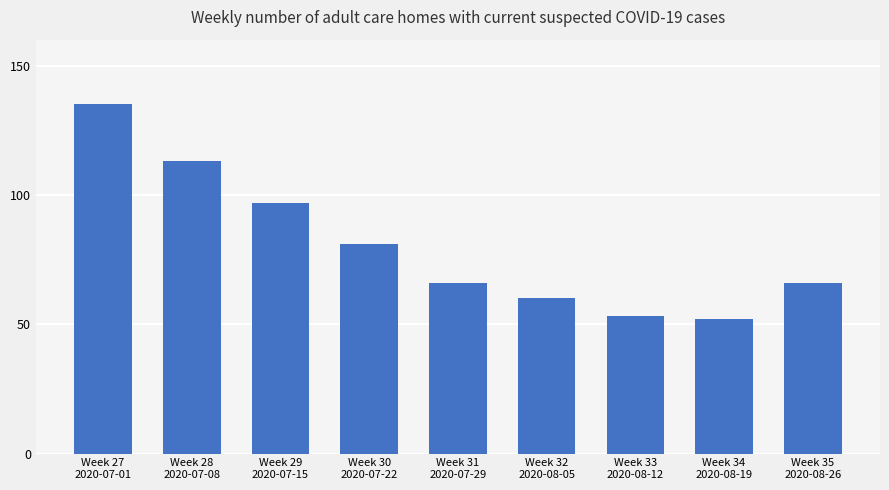

How many series are shown in this chart?

1